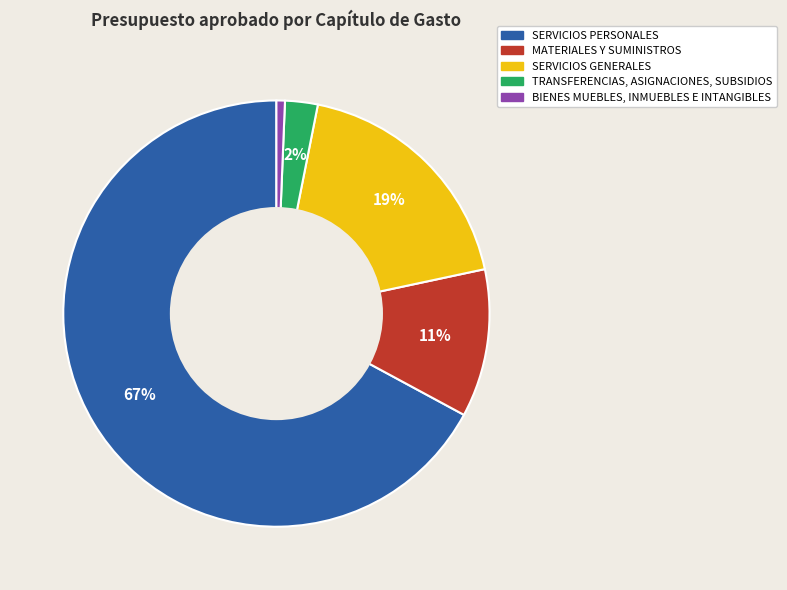

To the nearest percent, what is the average slice percentage?

20%